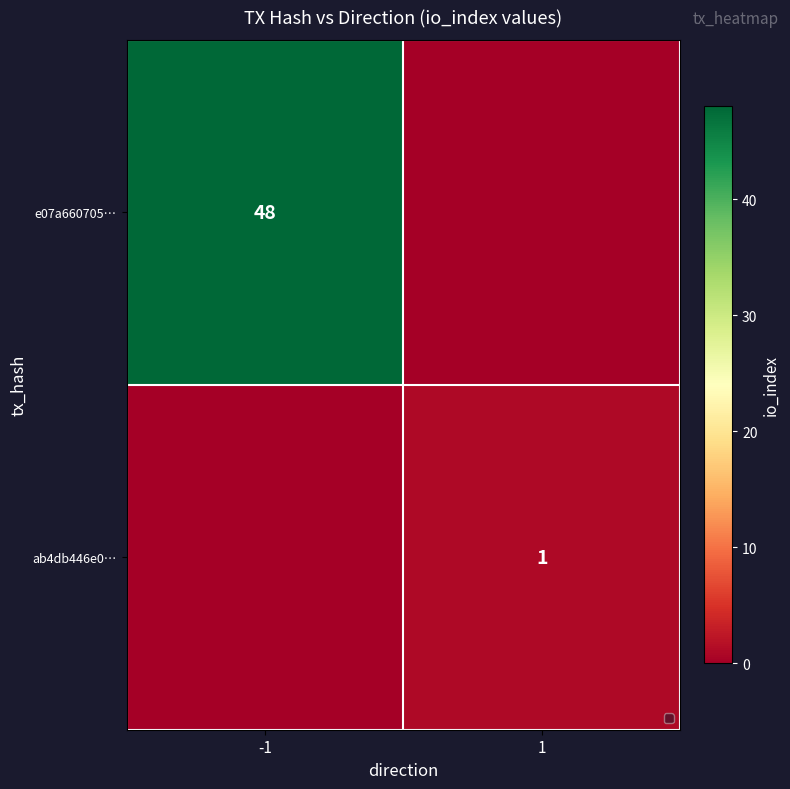

True or false: e07a660705… has a value of 72 at -1.

False